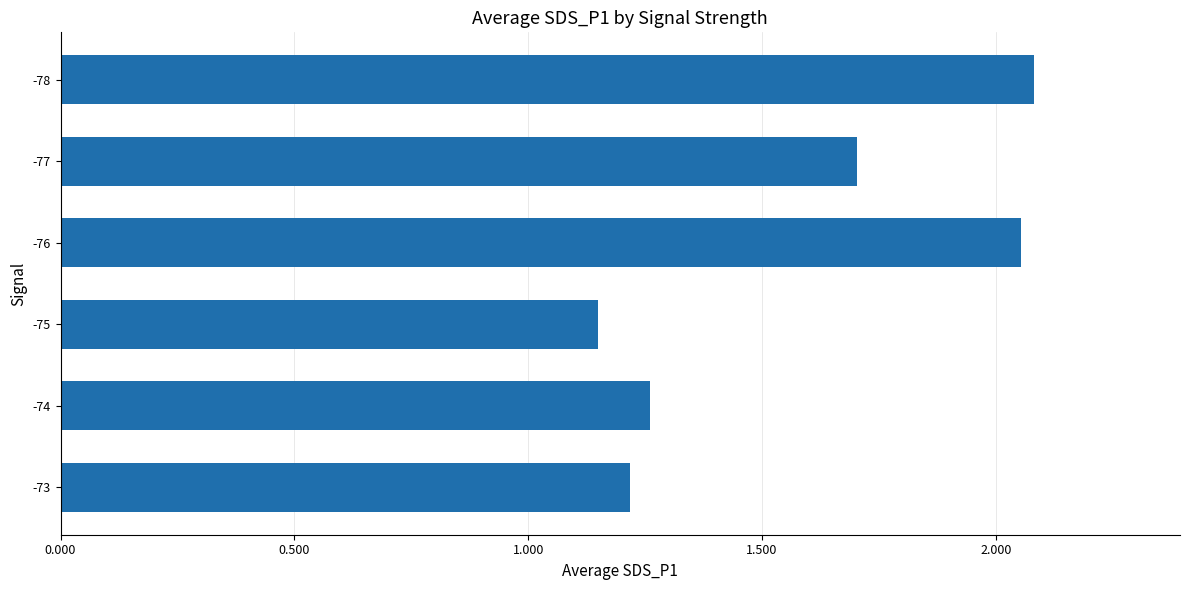

List the labels in order of value, largest first.

-78, -76, -77, -74, -73, -75